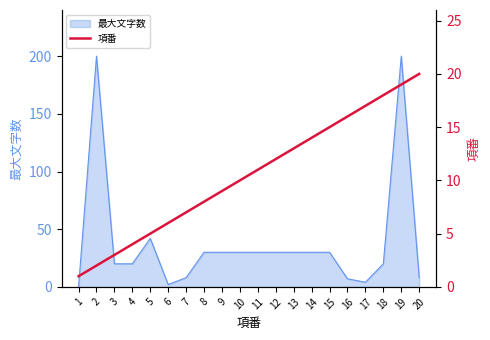

At which label is 最大文字数 closest to 100?

5